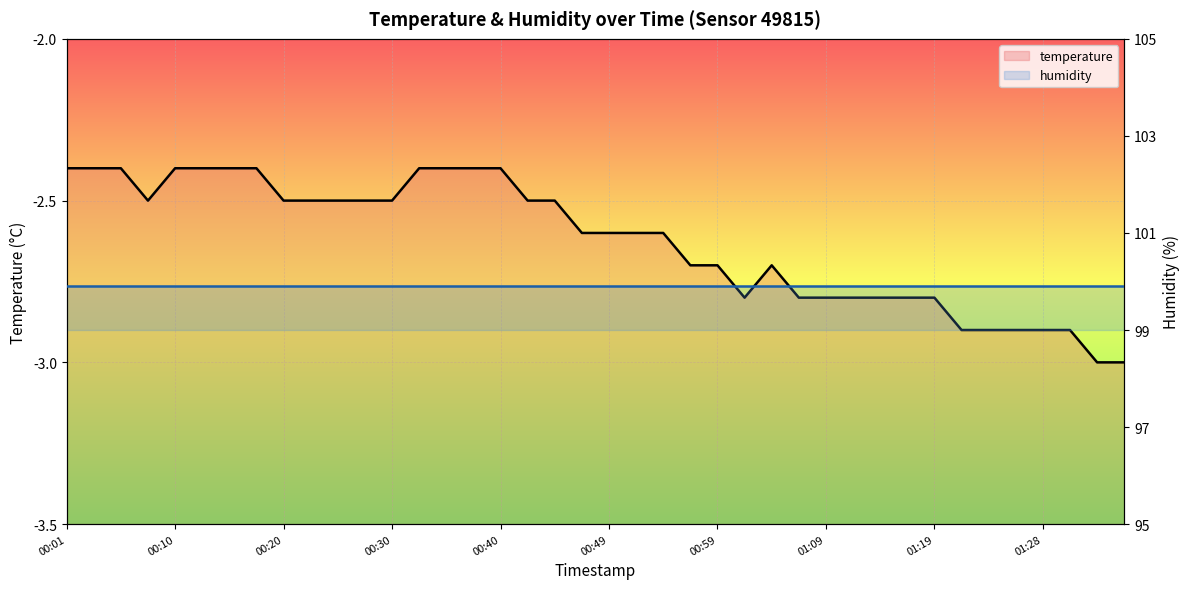

At which category is the sum across all series the highest?

00:01